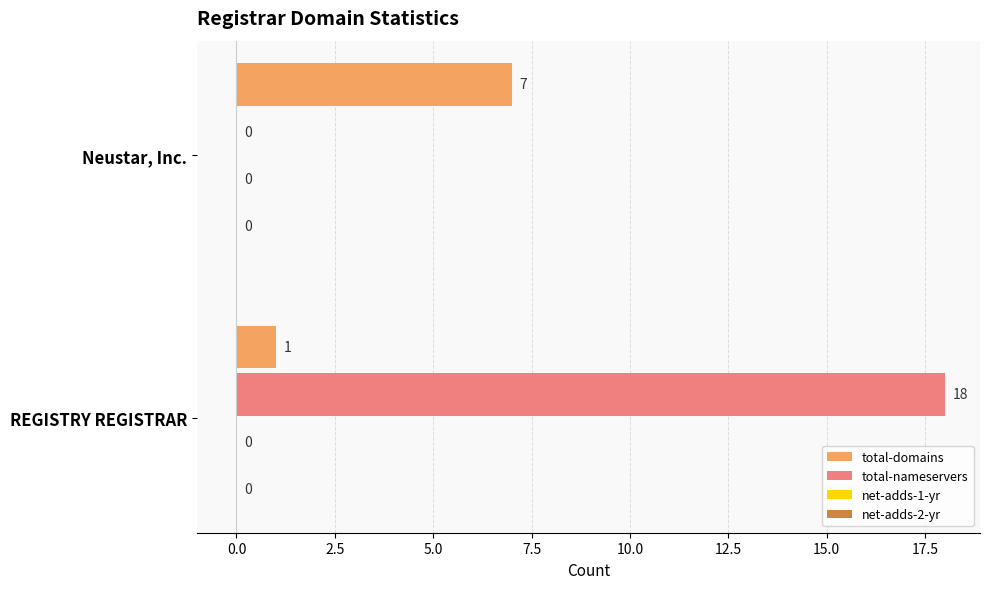

Which series has the largest total across all categories?

total-nameservers